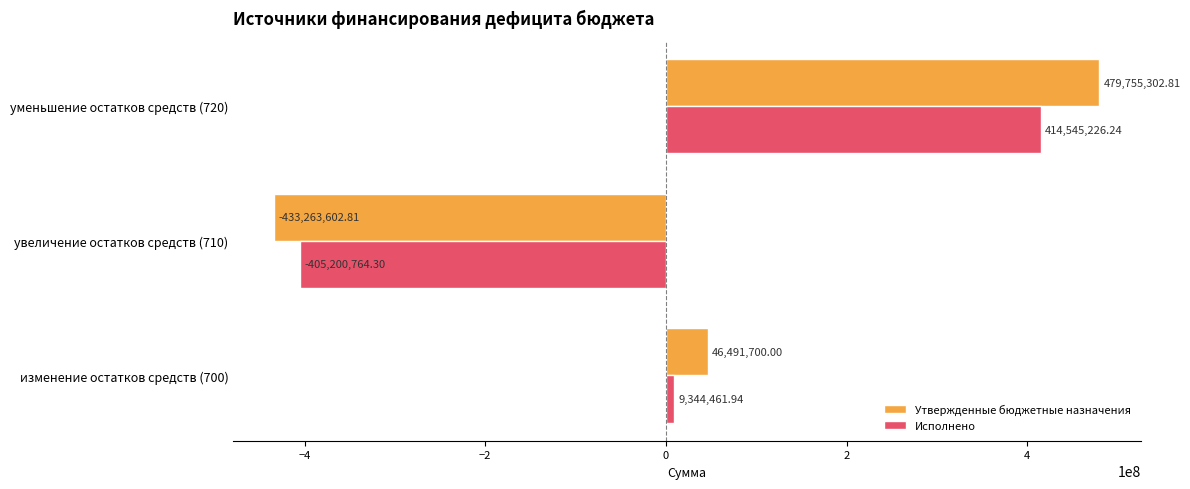

What is the spread (max minus min) of values at изменение остатков средств (700)?

37147238.1